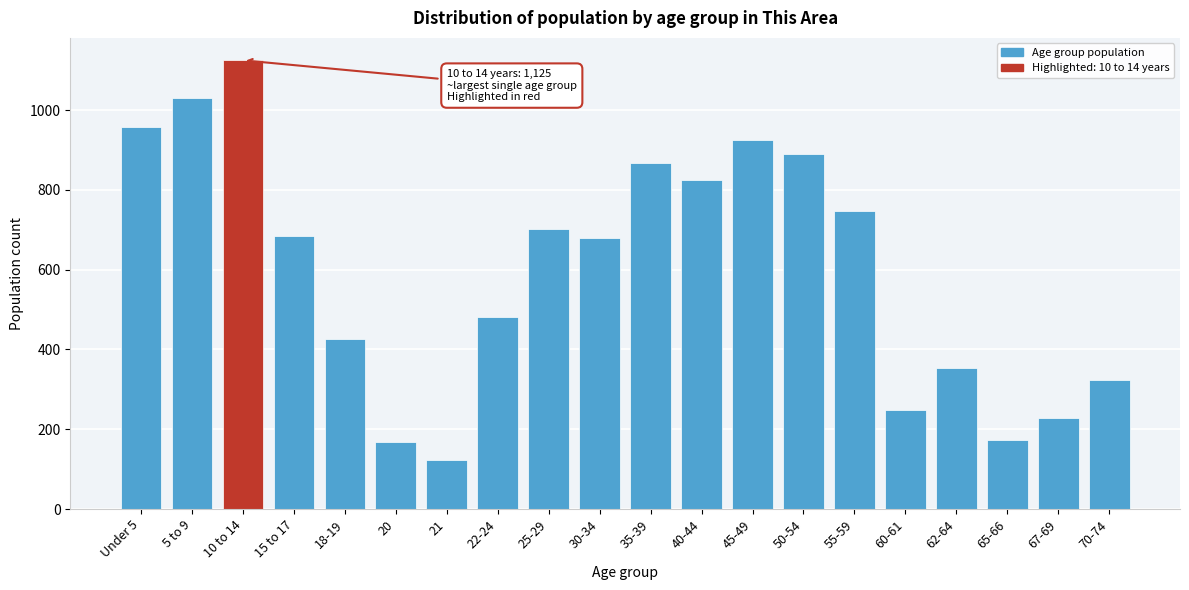

What value does the data have at 15 to 17, to the nearest 100?

700